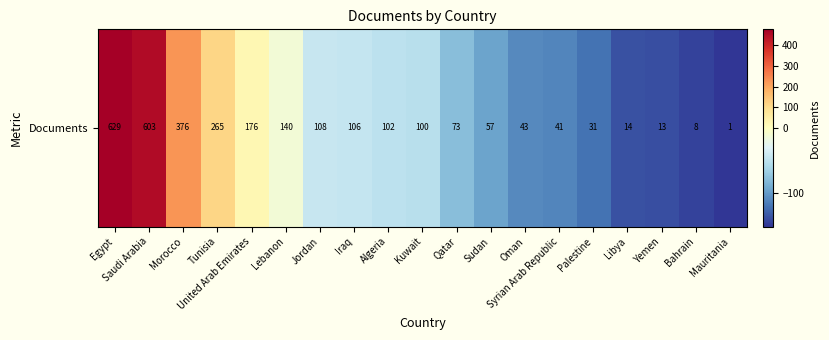

How many categories are shown in the chart?

19